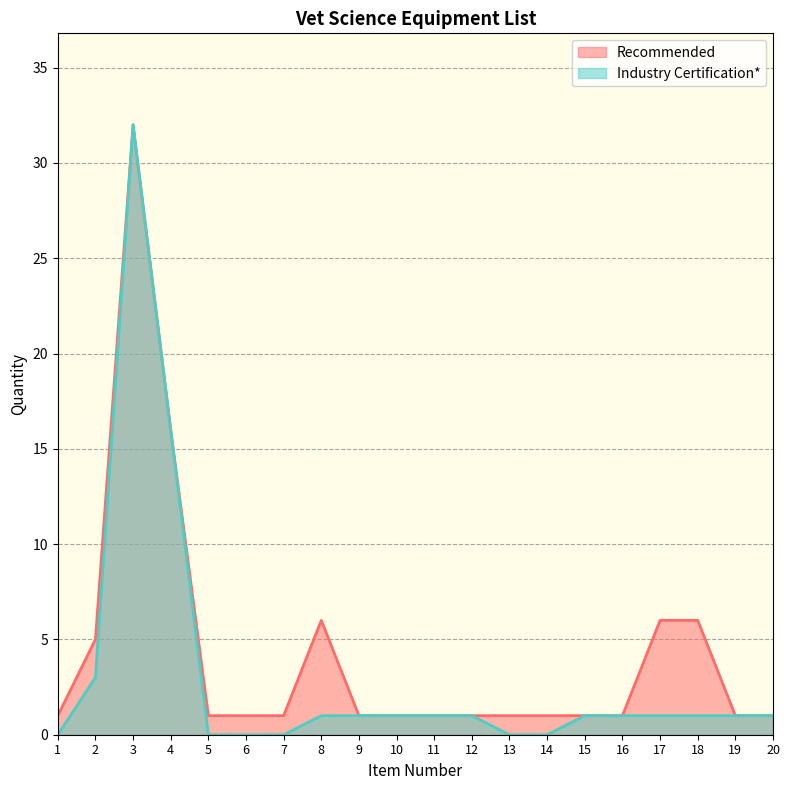

True or false: Industry Certification* has a value of 0 at 9.

False